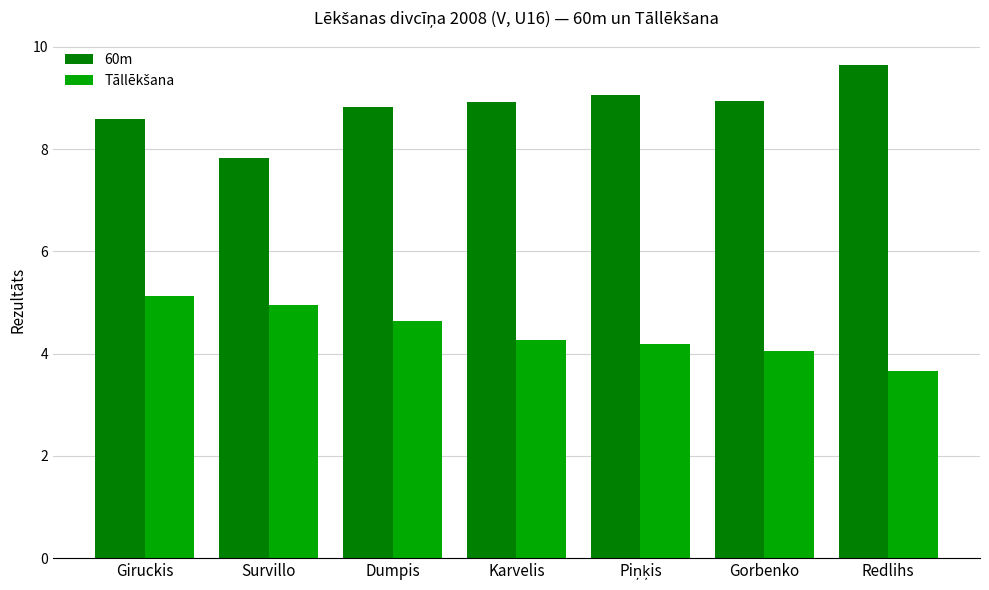

At how many categories does at least one series exceed 4?

7